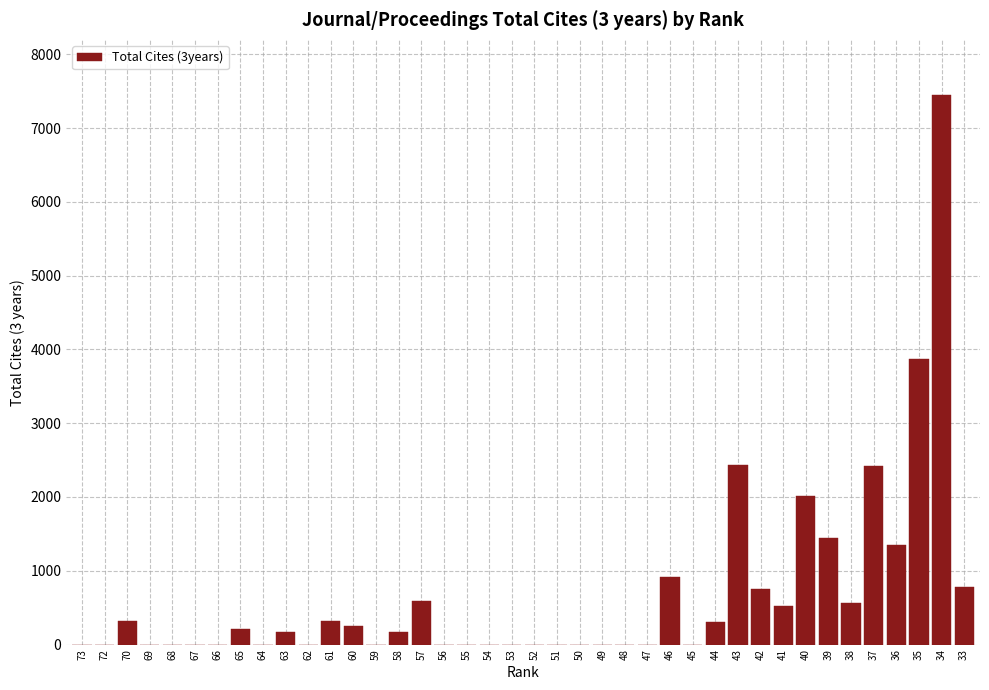

The value at 55 is -3840. True or false?

False